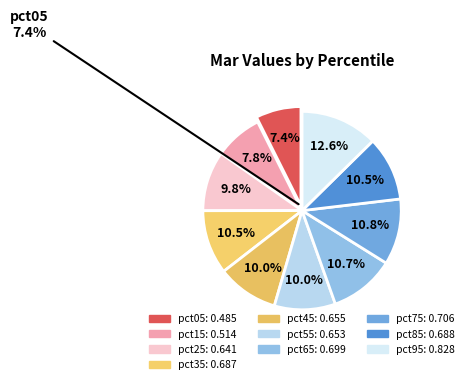

Which category has the smallest portion of the pie?

pct05